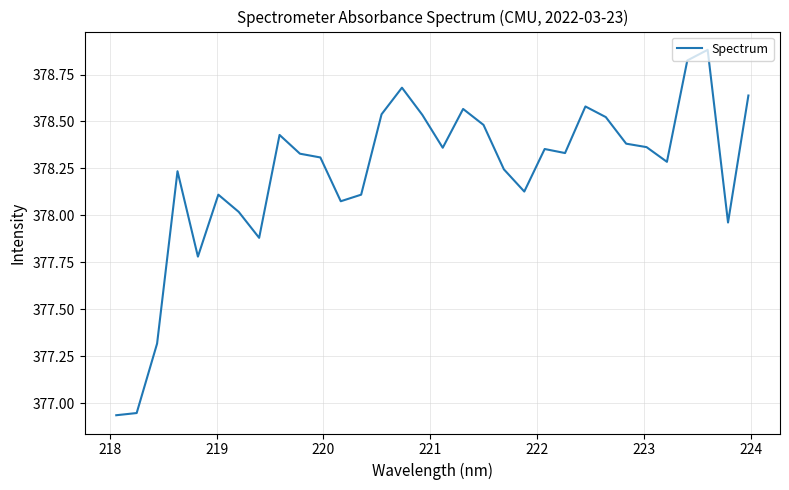

What is the greatest value displayed?

378.9